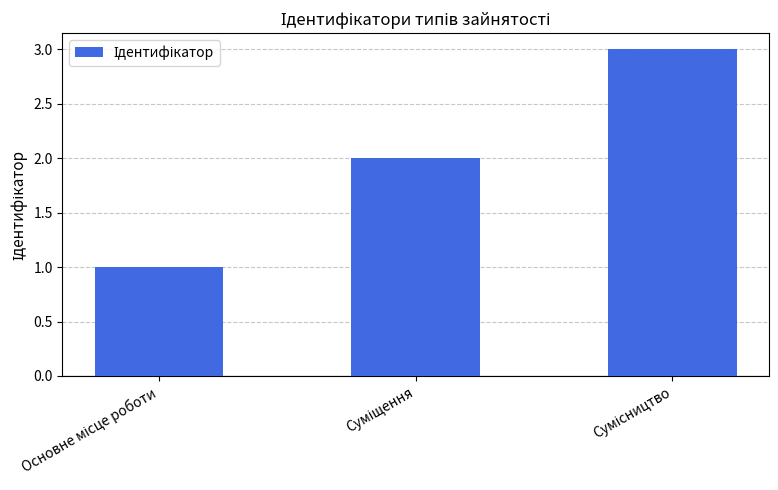

What is the sum of all values?

6